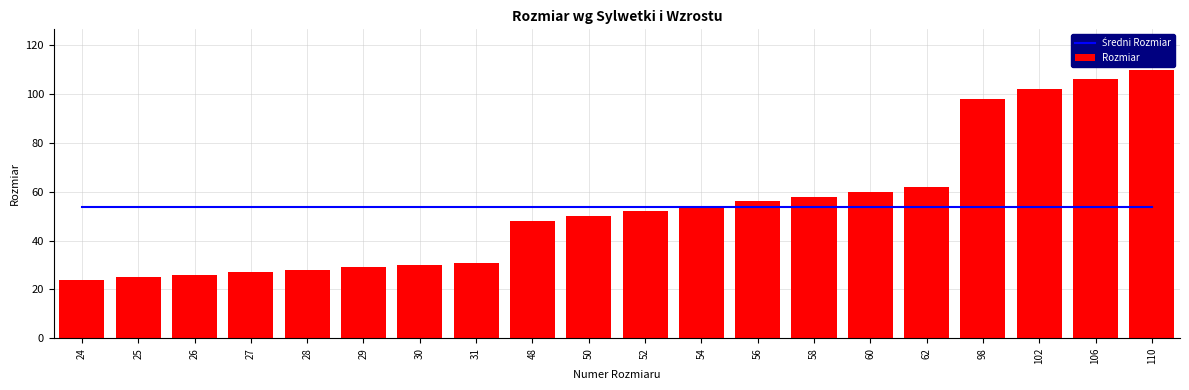

What is the sum of all Średni Rozmiar values?

1076.0